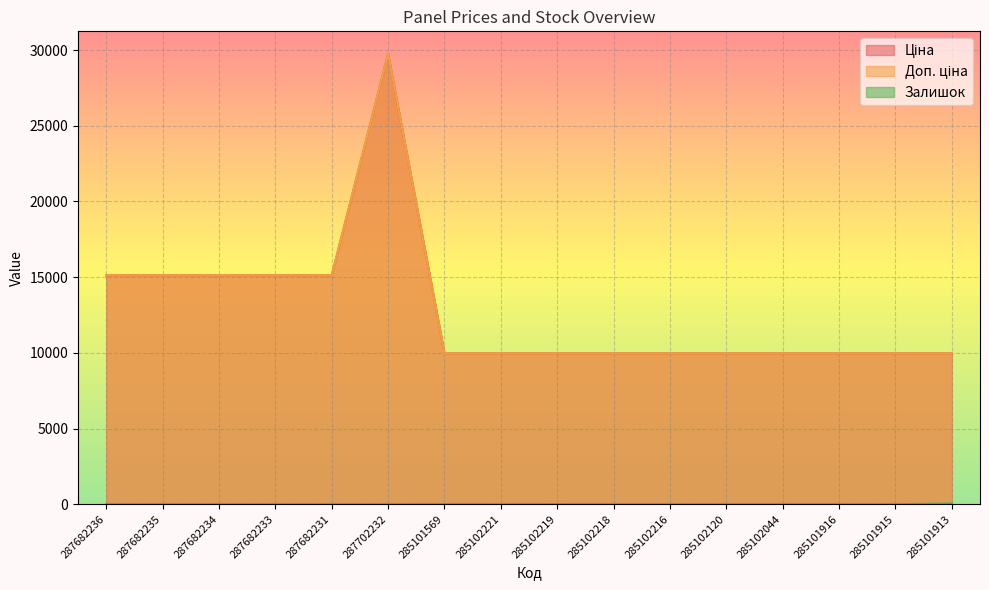

What is the difference between the maximum and minimum values in the Залишок series?

46.0